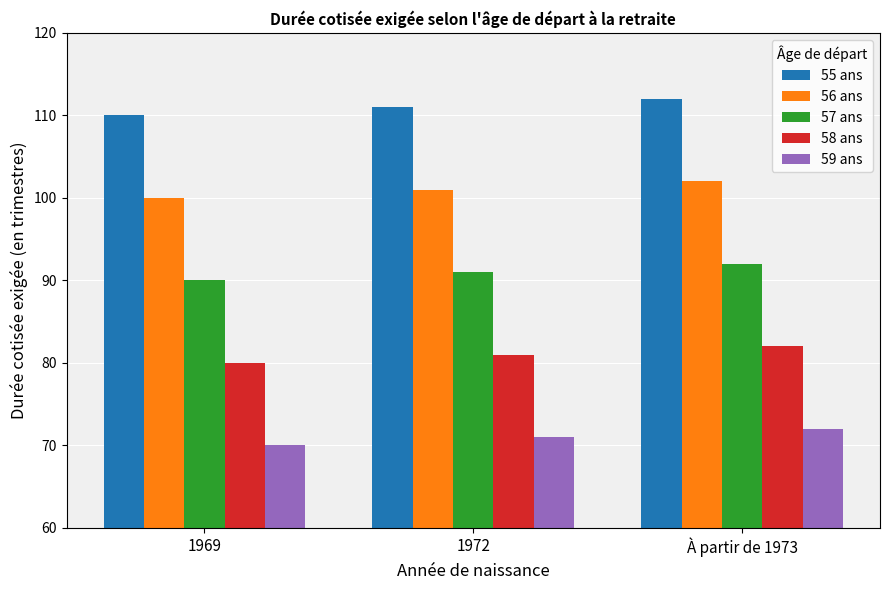

True or false: 58 ans has a value of 43 at À partir de 1973.

False